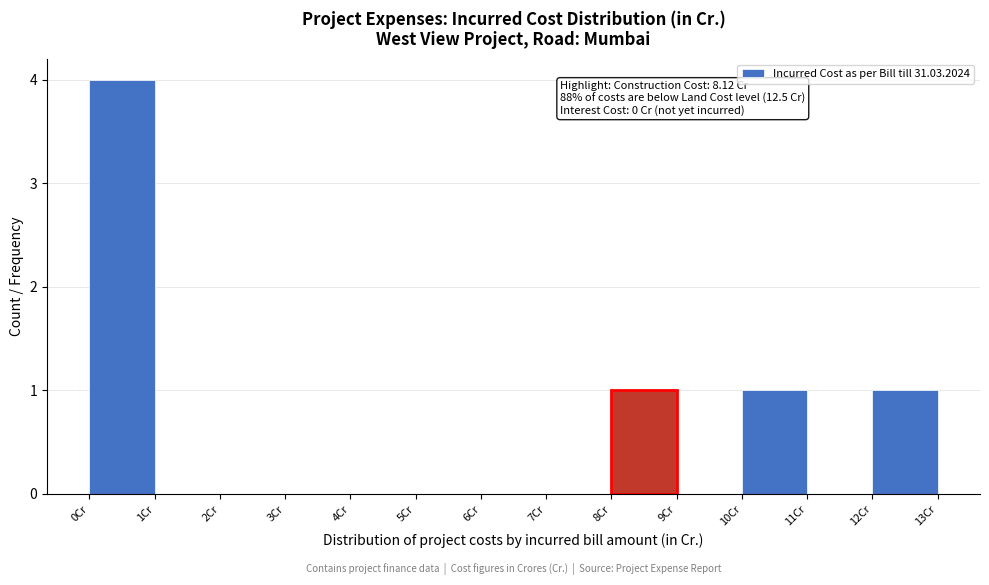

Over which range of the x-axis is the bar tallest?

0 to 1